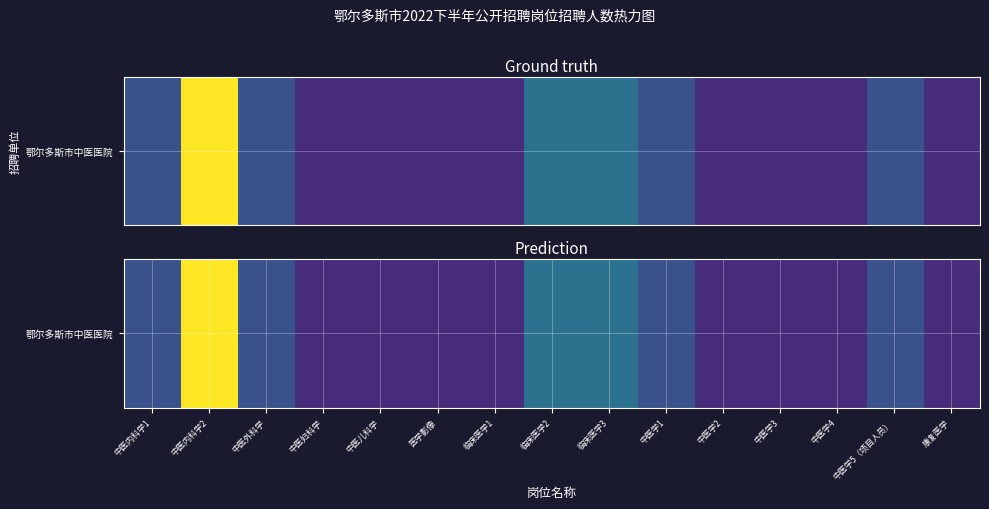

List the labels in order of value, smallest first.

中医妇科学, 中医儿科学, 医学影像, 临床医学1, 中医学2, 中医学3, 中医学4, 康复医学, 中医内科学1, 中医外科学, 中医学1, 中医学5（项目人员）, 临床医学2, 临床医学3, 中医内科学2